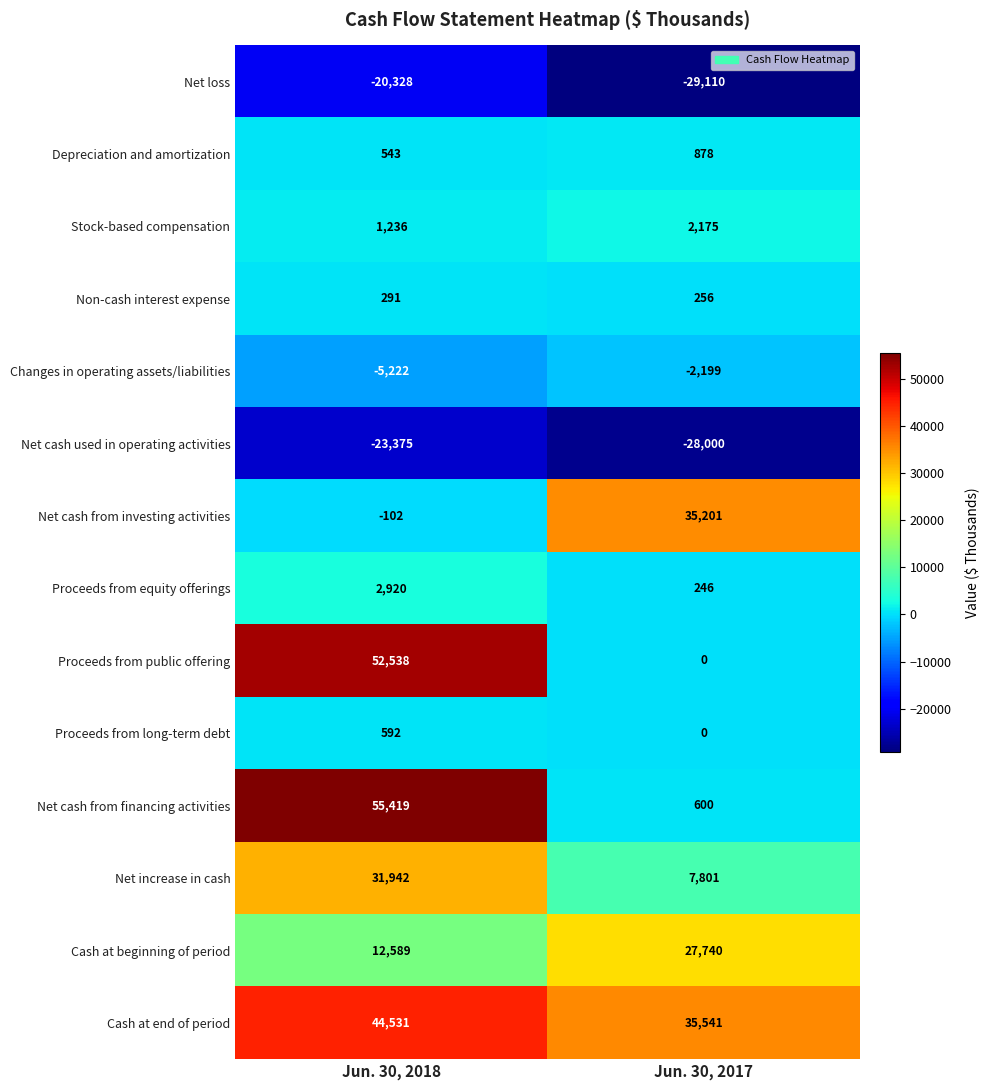

What is the spread (max minus min) of values at Jun. 30, 2017?

64651